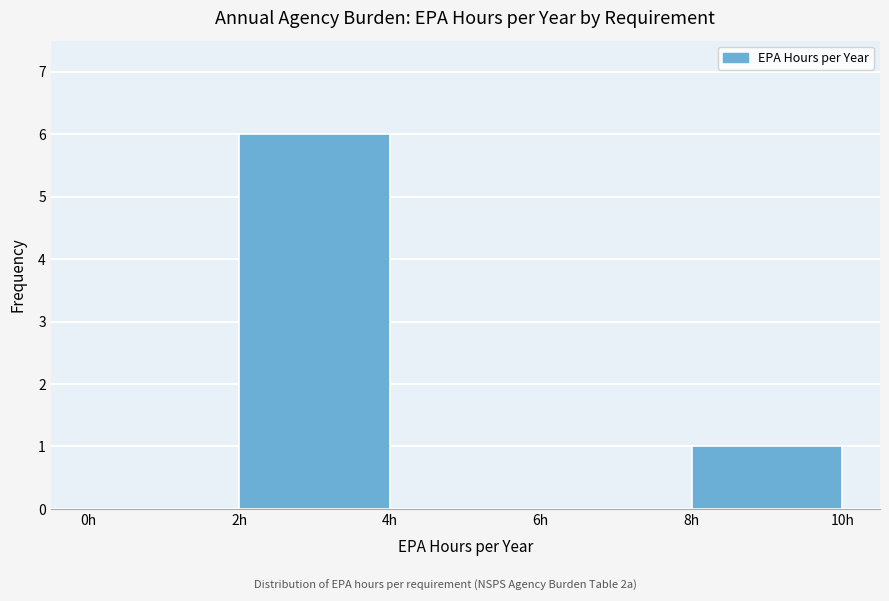

Reading left to right, transcribe this chart: for each bar, give the range it covers on the x-axis and its height. The values are not printed on the chart, so give them approximately, as read against the axis.

0 to 2: 0
2 to 4: 6
4 to 6: 0
6 to 8: 0
8 to 10: 1